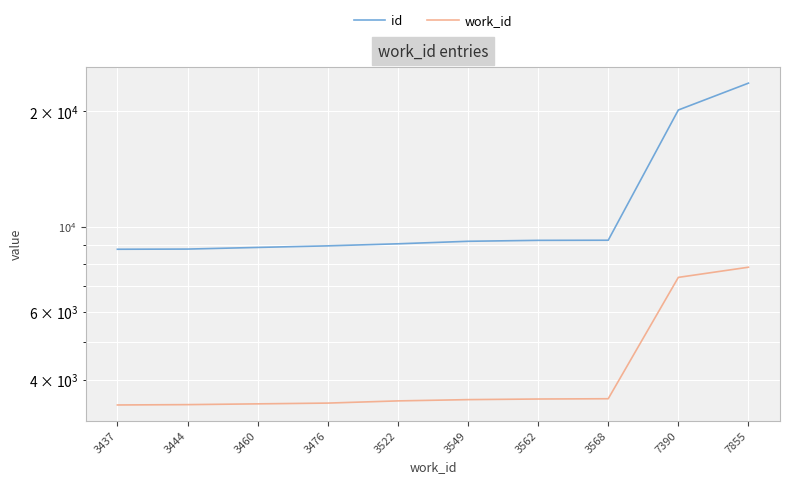

Which category has the lowest value across all series?

3437